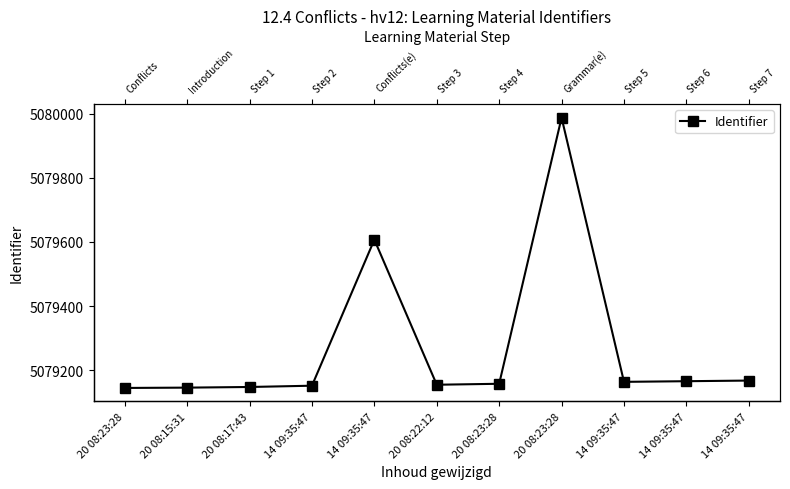

What is the ratio of the value at 20 08:23:28 to the value at 14 09:35:47?

1.0